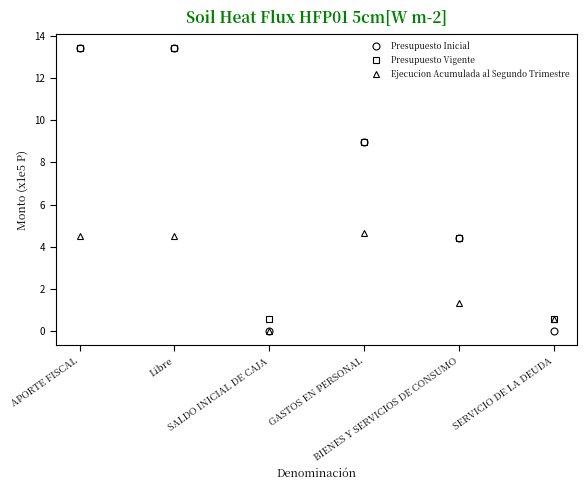

Which series has the widest spread of values?

Presupuesto Inicial